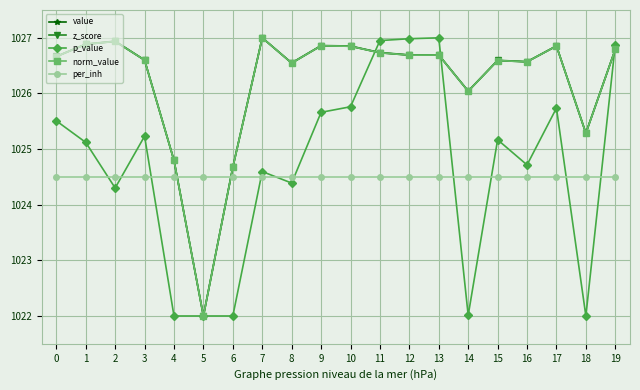

Does the chart have visible grid lines?

Yes